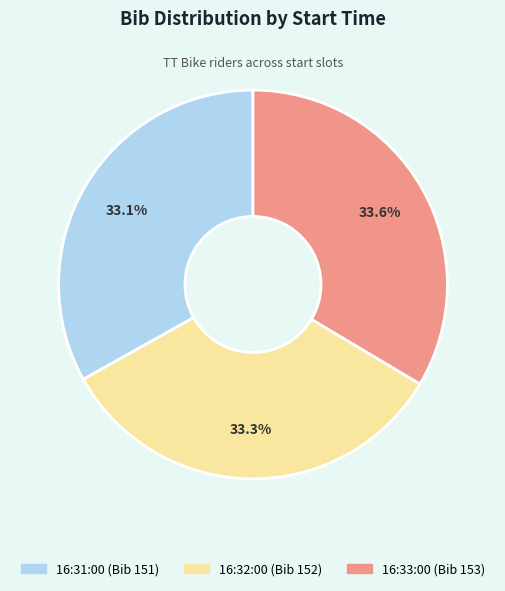

To the nearest percent, what percentage of the pie is 16:33:00 (Bib 153)?

34%